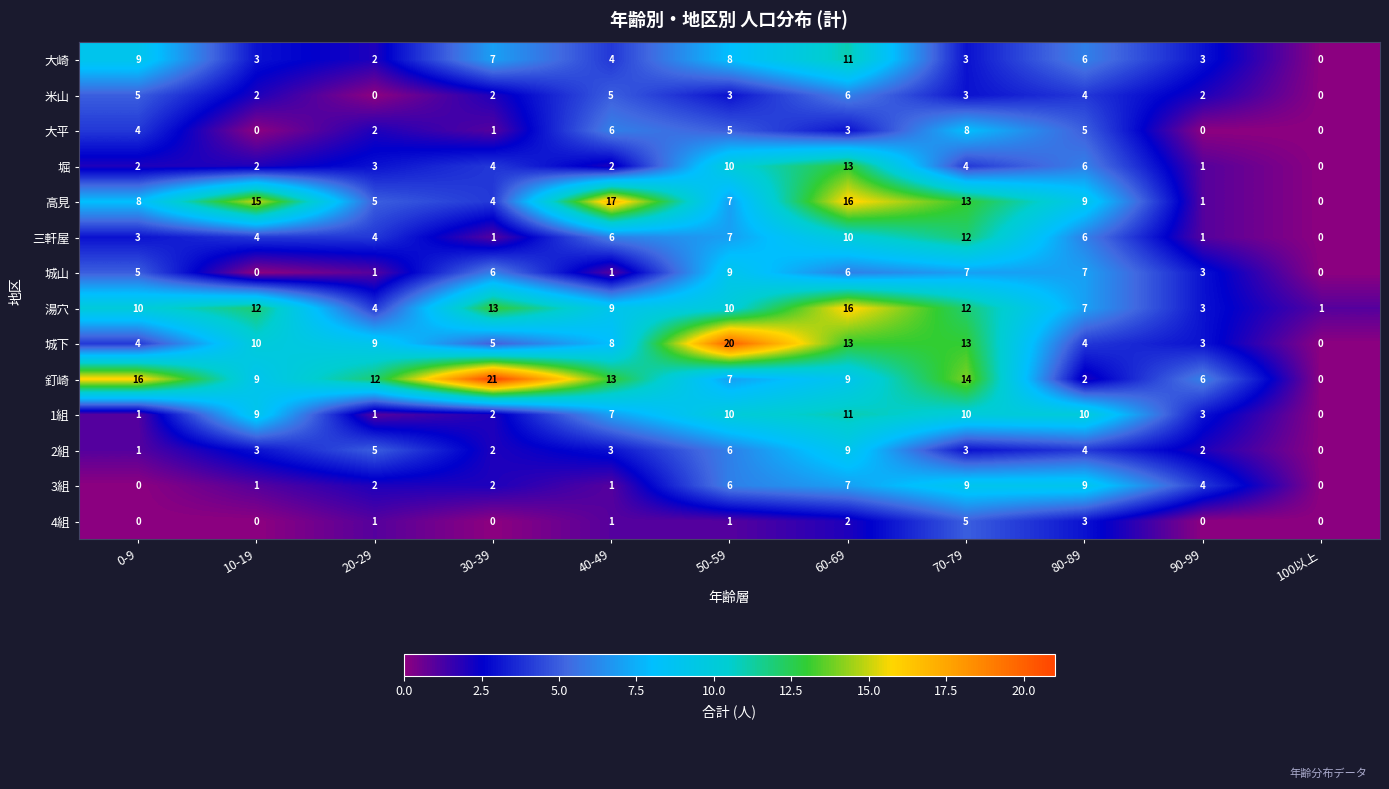

What is the approximate value of 1組 at 10-19?

9